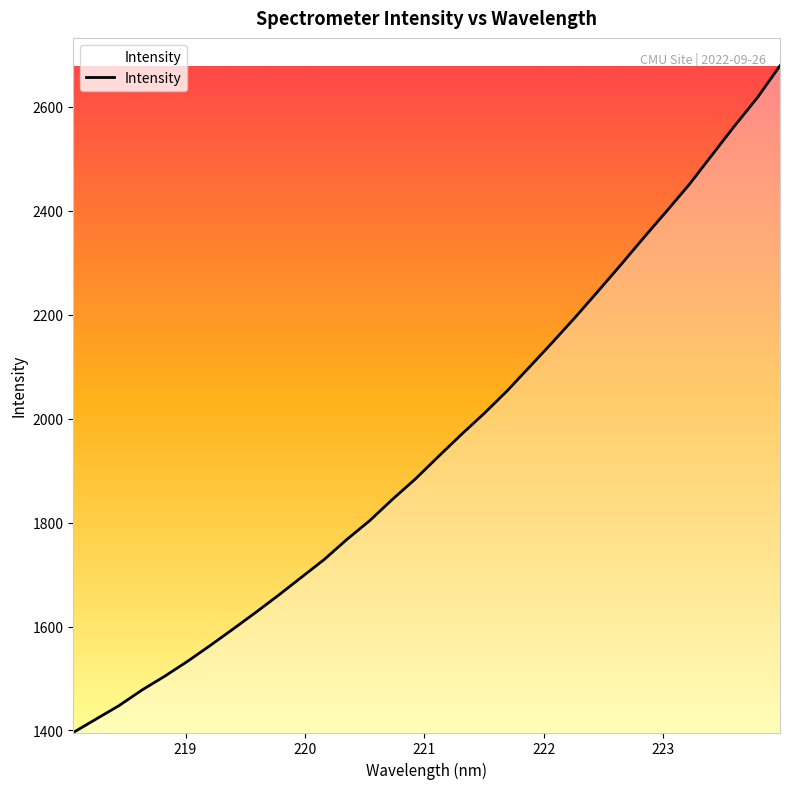

What is the maximum value shown in the chart?

2679.4